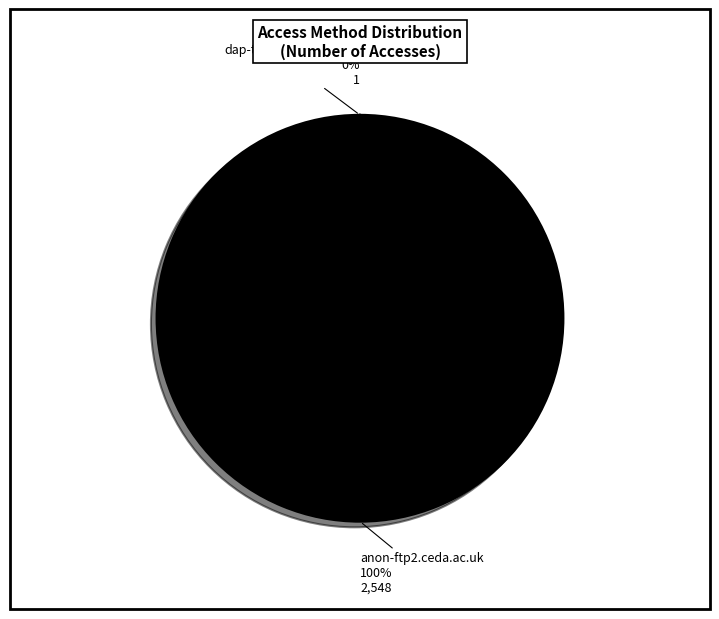

What percentage is the anon-ftp2.ceda.ac.uk slice, to the nearest percent?

100%